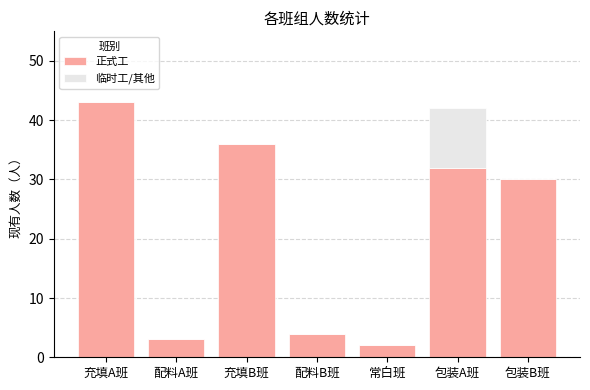

What is the maximum value for 正式工?

43